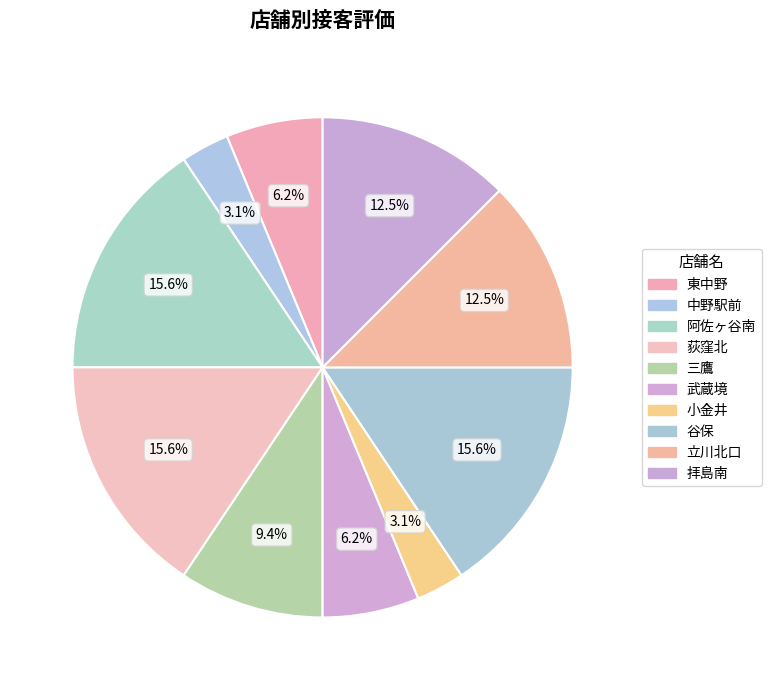

Combined, what portion of the pie is 三鷹 and 拝島南?

21.9%